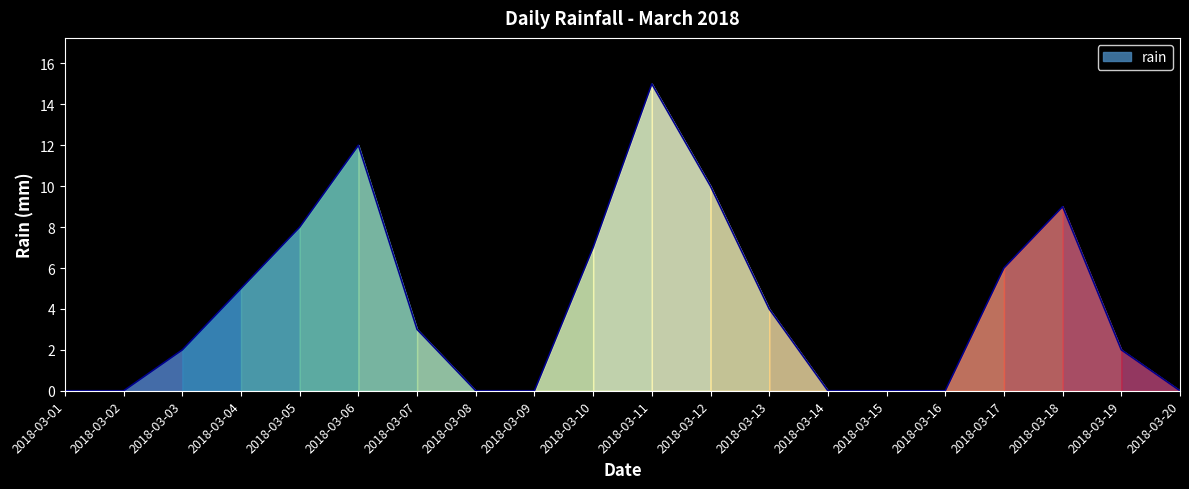

What is the difference between the values at 2018-03-20 and 2018-03-06?

12